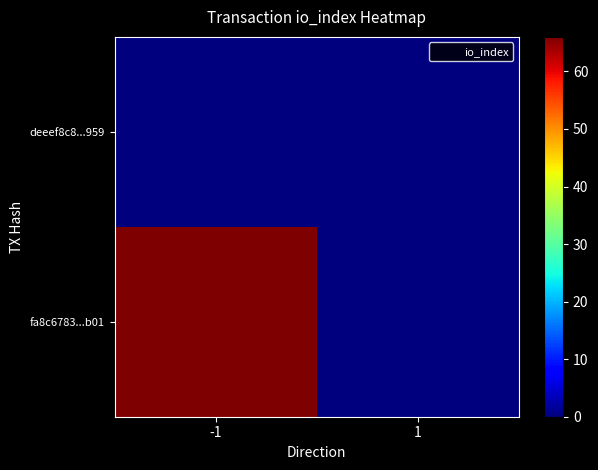

What is the maximum value shown in the chart?

66